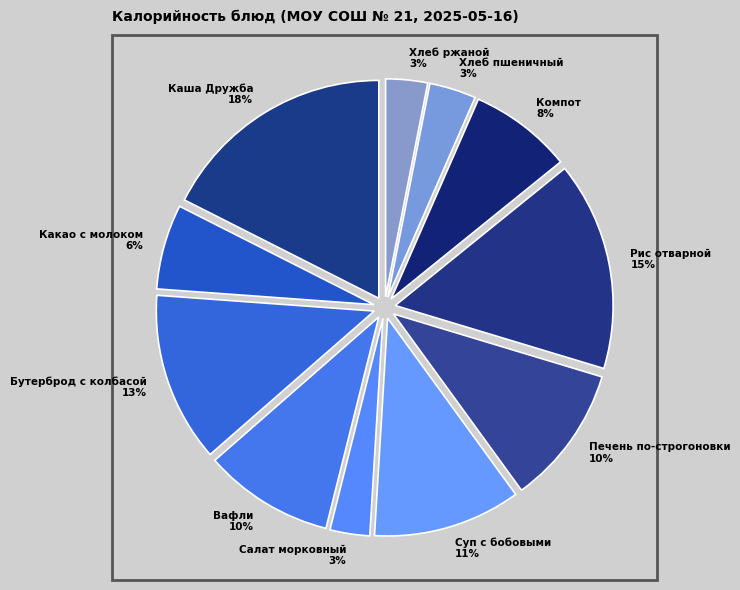

Combined, do Хлеб ржаной 3% and Печень по-строгоновки 10% account for over 50%?

No